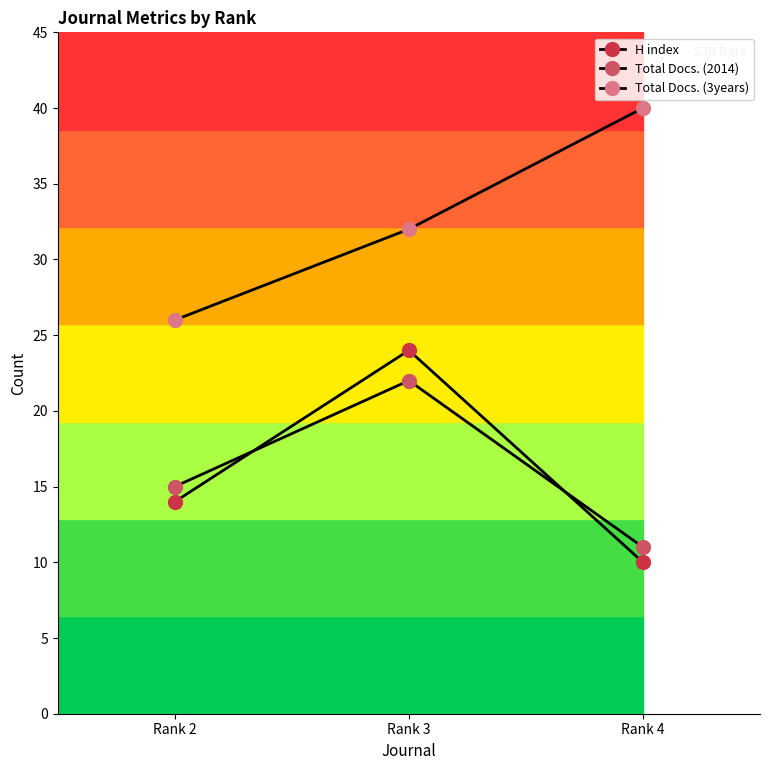

At which category does the chart reach its peak across all series?

Rank 4